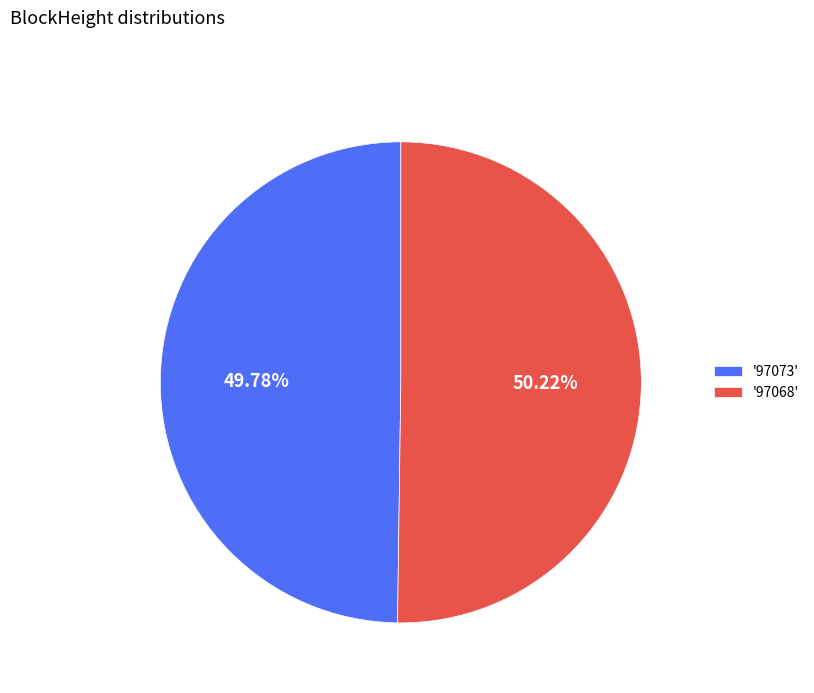

Does any single category account for the majority?

Yes